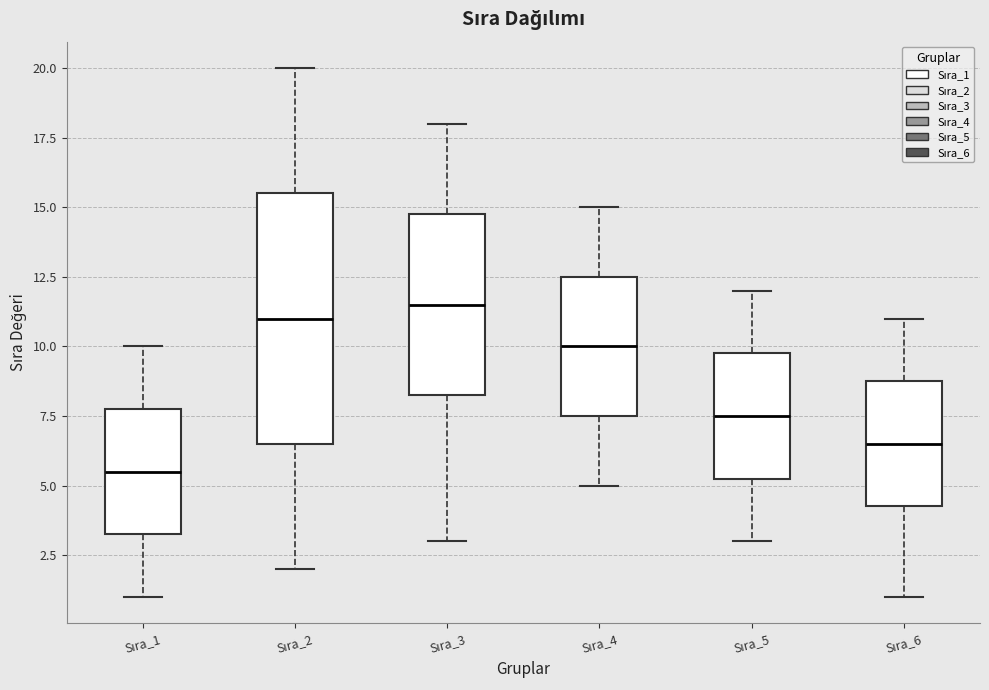

Where does the upper whisker of the box for Sıra_3 end on the y-axis? The values are not printed on the chart, so give them approximately, as read against the axis.

18.0